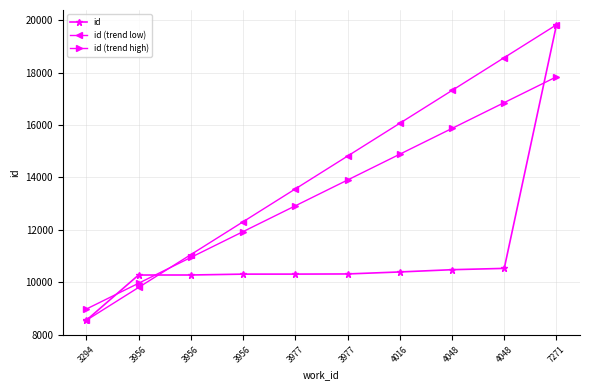

Which series has the largest total across all categories?

id (trend low)